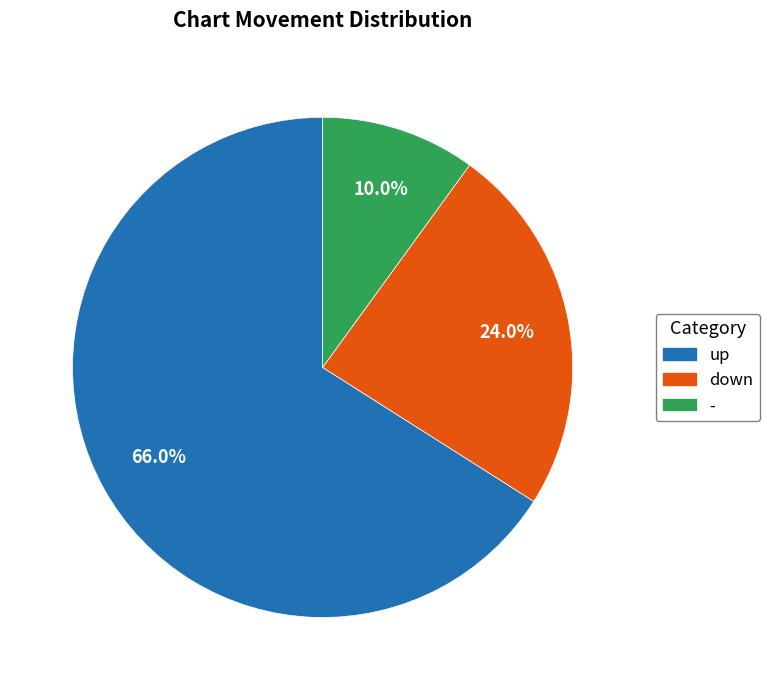

To the nearest percent, what portion does up represent?

66%